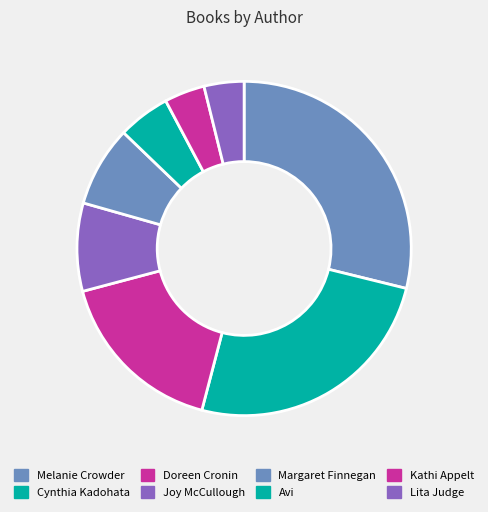

How many slices are in this pie chart?

8